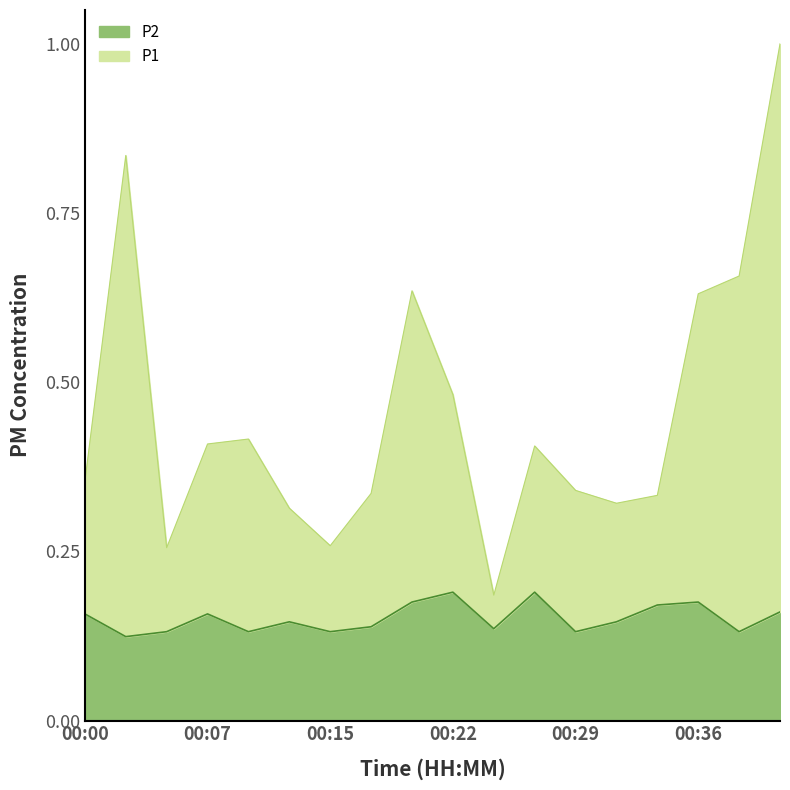

The P2 series shows 0.1 at 00:27. True or false?

False